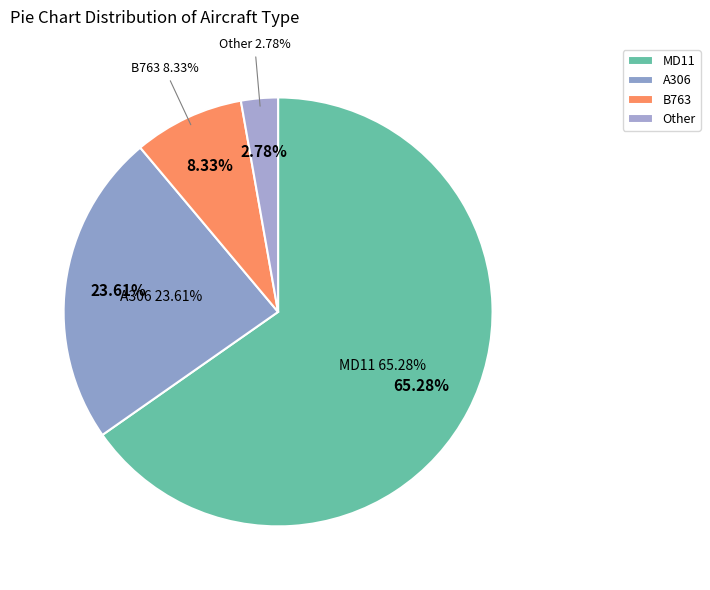

To the nearest percent, what percentage of the pie is A306?

24%